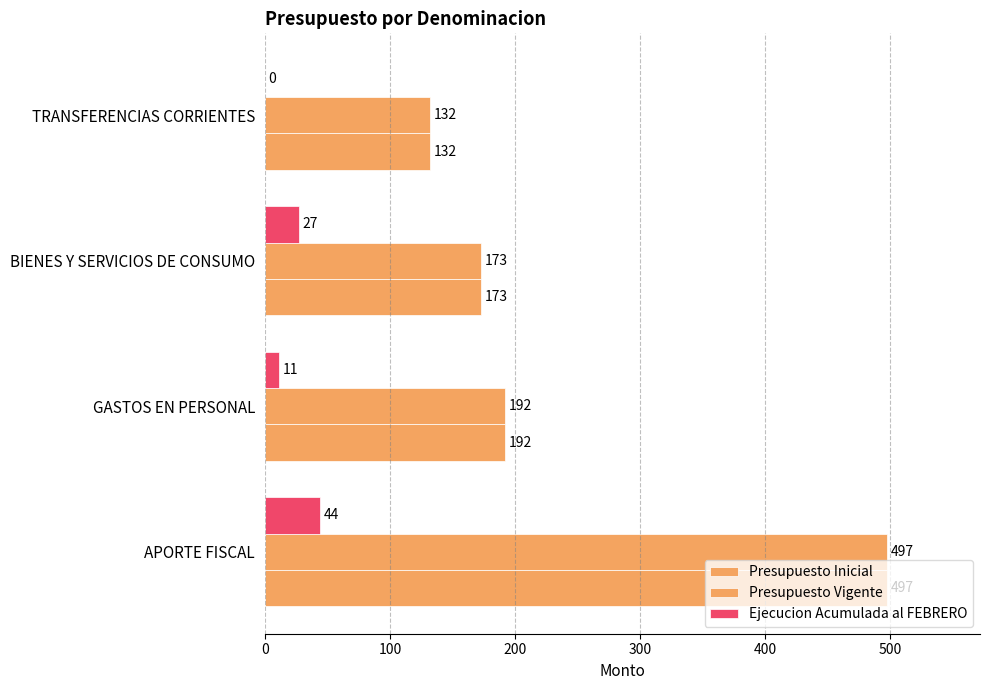

Count the number of categories in the chart.

4